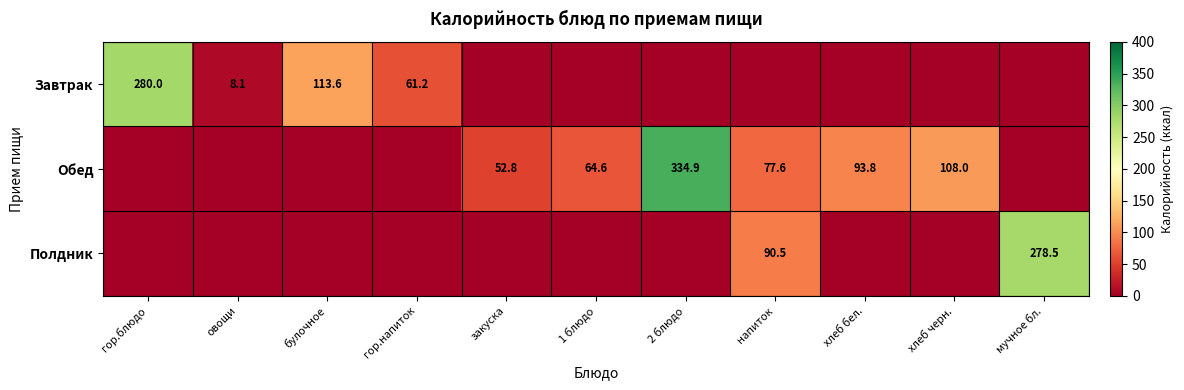

What is the difference between the highest and lowest values at напиток?

90.5